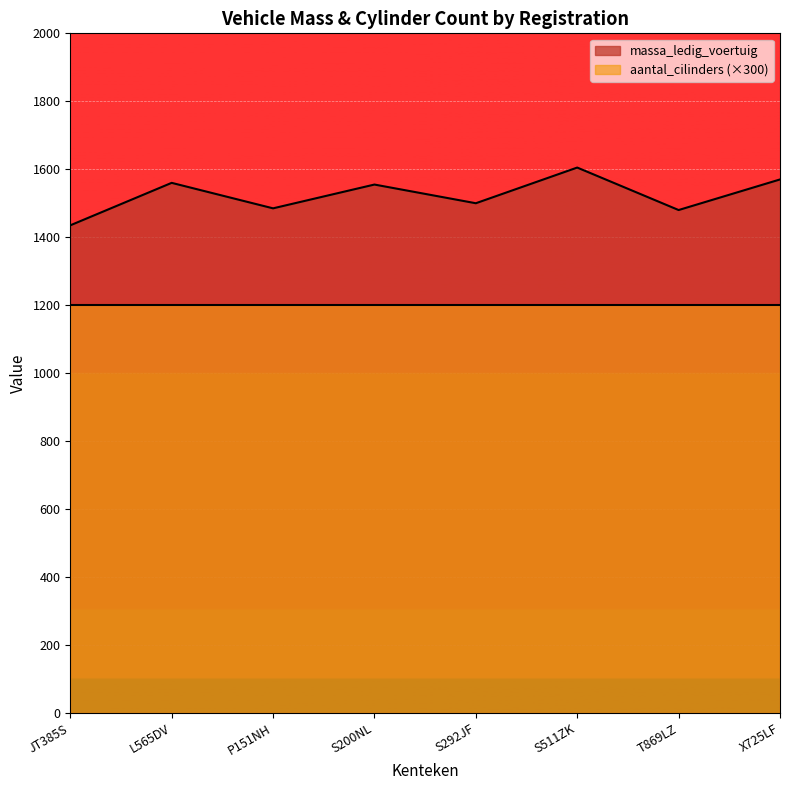

How many values are below 1555?

4